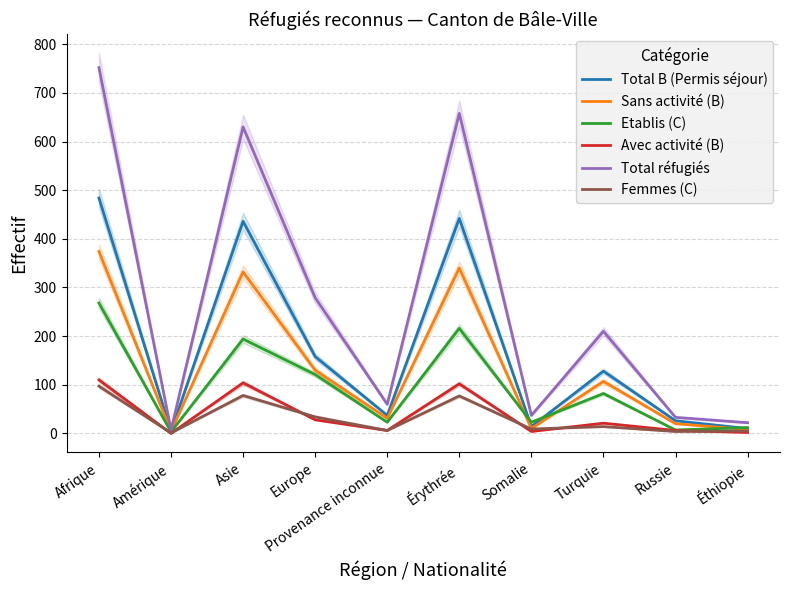

True or false: Etablis (C) and Femmes (C) cross at least once.

False